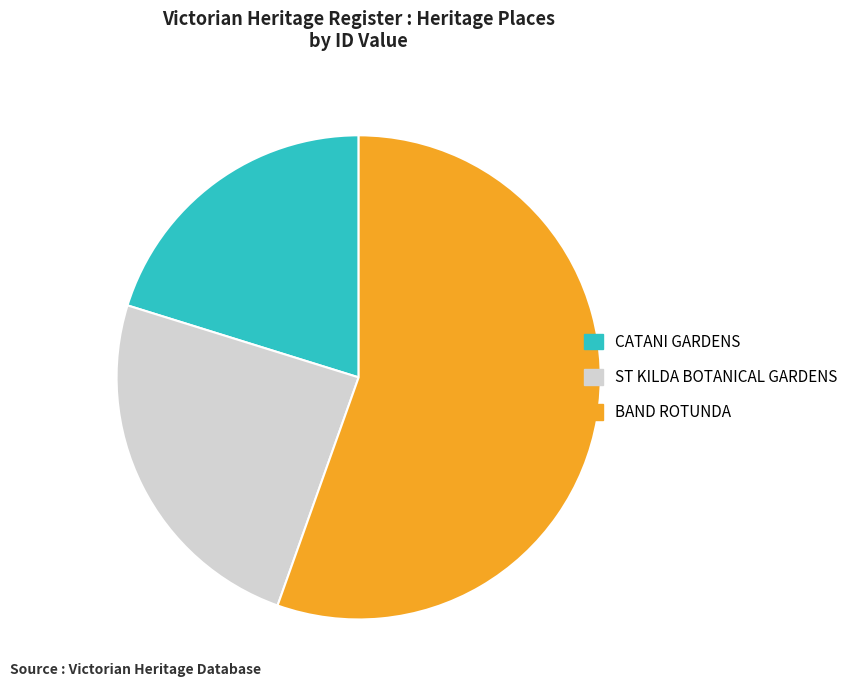

Is there any slice that represents more than half of the pie?

Yes